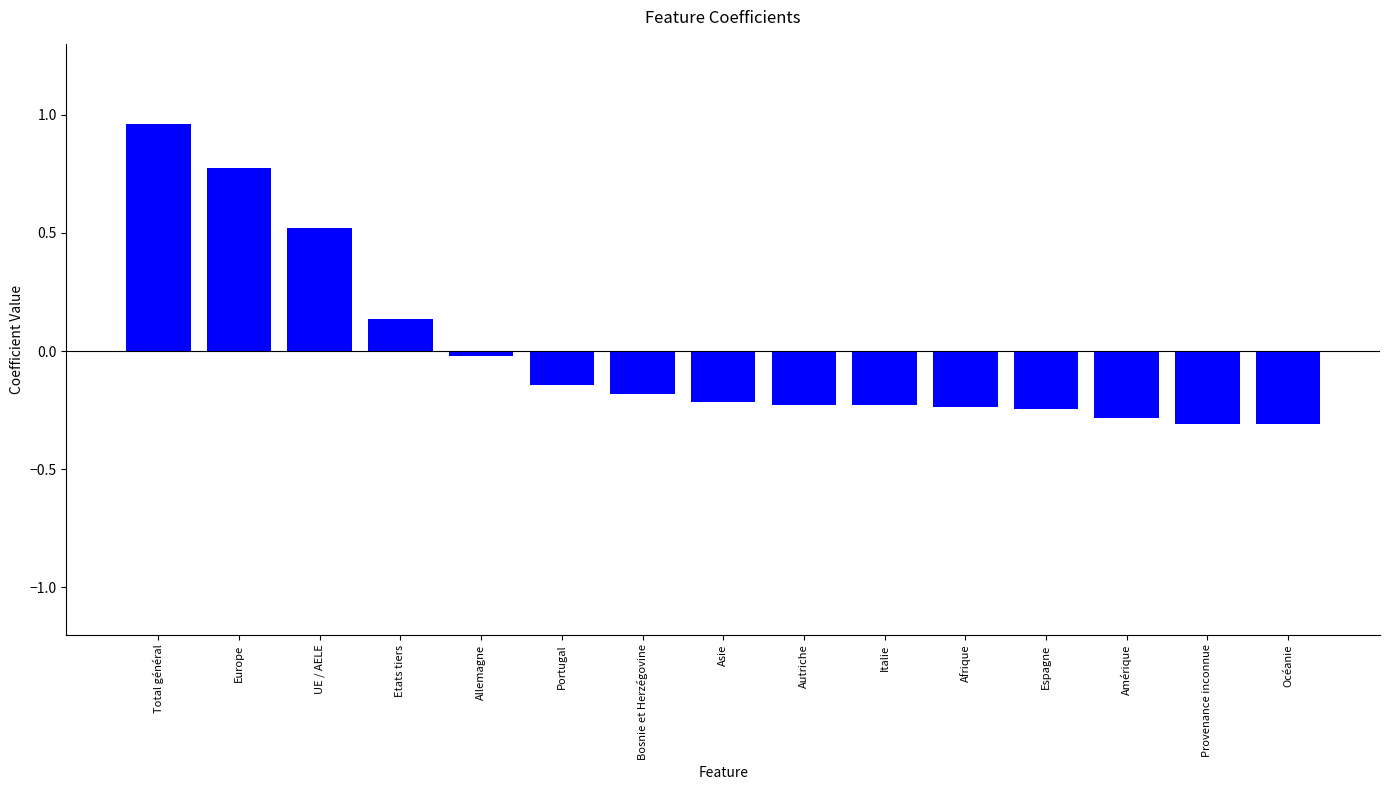

What is the sum of the values at Océanie and Italie?

-0.5